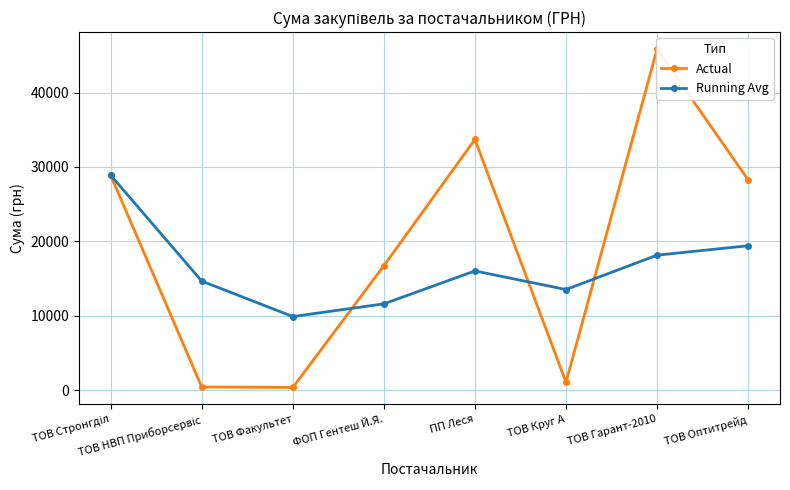

Count the number of data series in this chart.

2